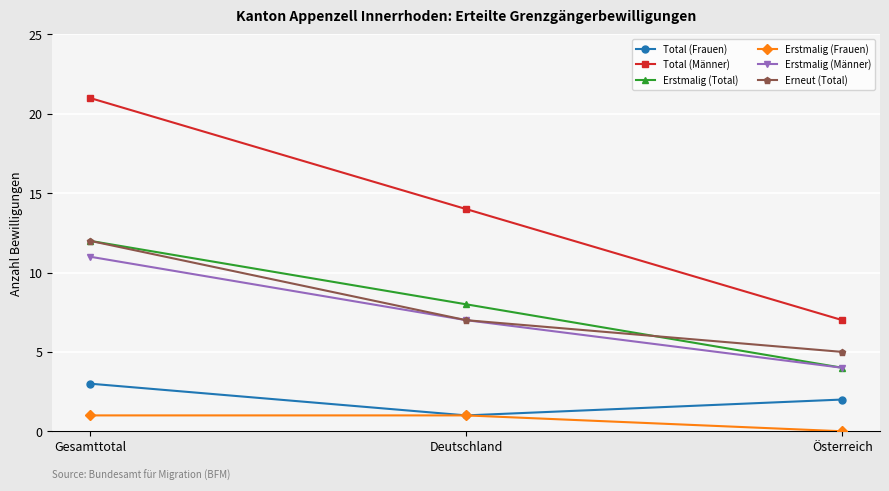

Reading right to left, what are all the values shown in this chart?

Total (Frauen): 2	1	3
Total (Männer): 7	14	21
Erstmalig (Total): 4	8	12
Erstmalig (Frauen): 0	1	1
Erstmalig (Männer): 4	7	11
Erneut (Total): 5	7	12